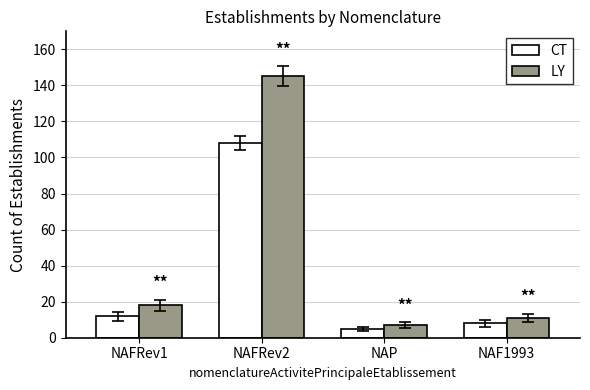

How many data points in CT are less than 12?

2